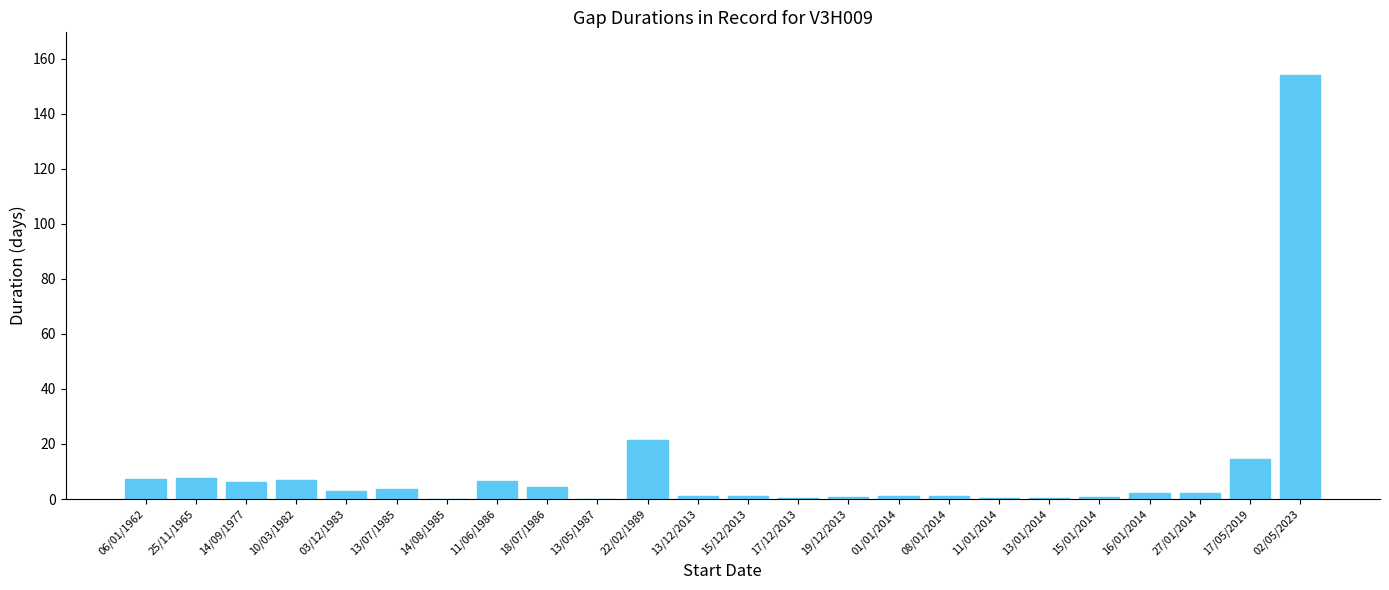

Which category has the highest value across all series?

02/05/2023